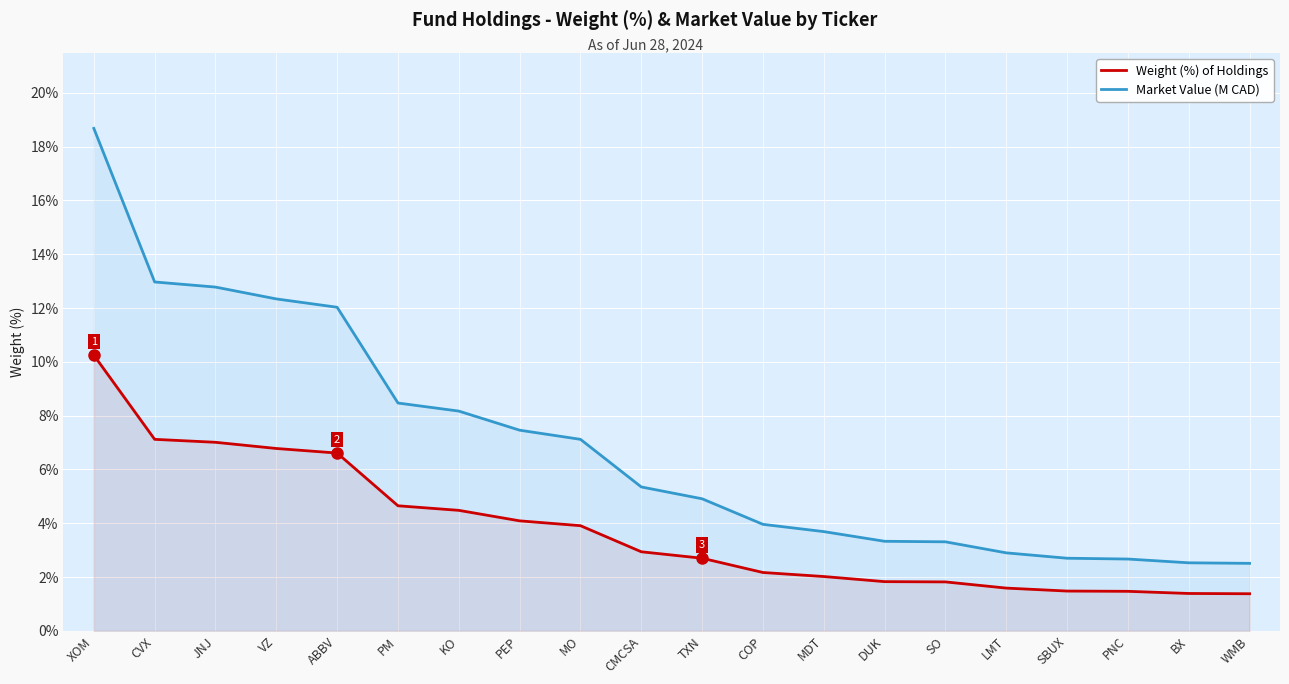

What is the total value across all series at CVX?

20.1